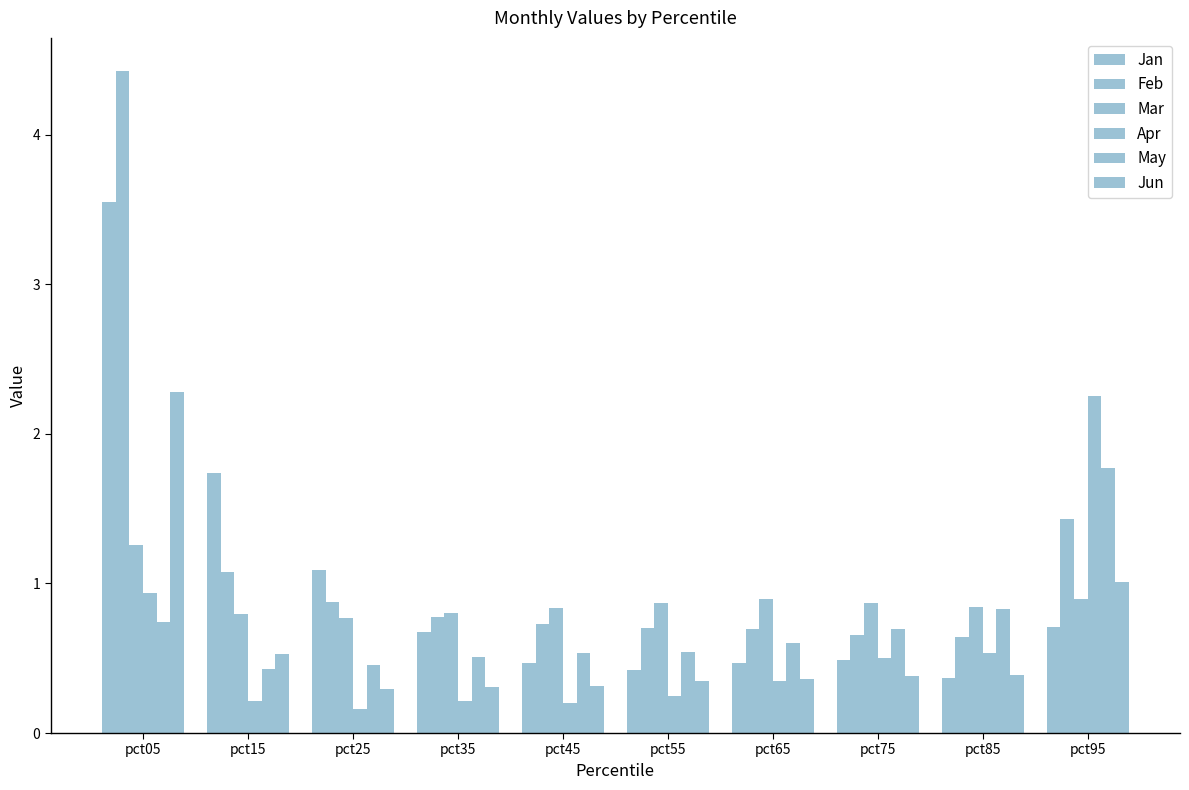

The Jun series shows 1.0 at pct95. True or false?

True